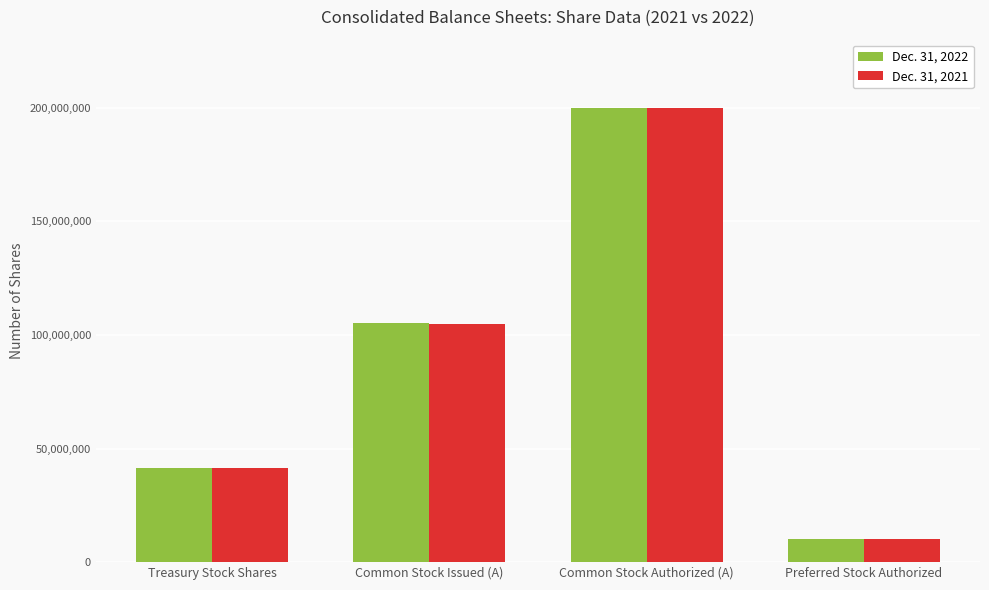

Which category has the highest value across all series?

Common Stock Authorized (A)